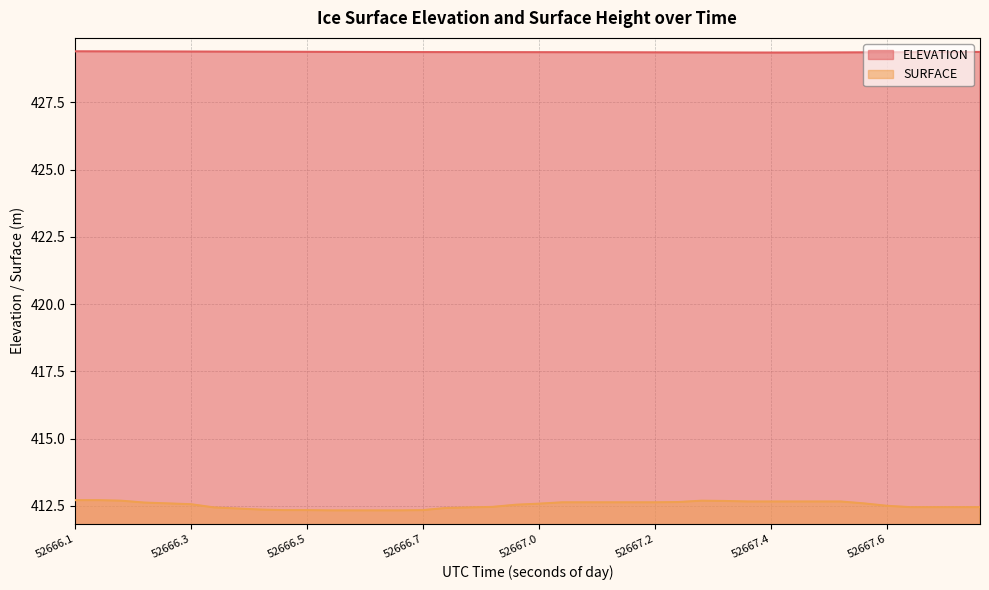

True or false: SURFACE and ELEVATION intersect in this chart.

False